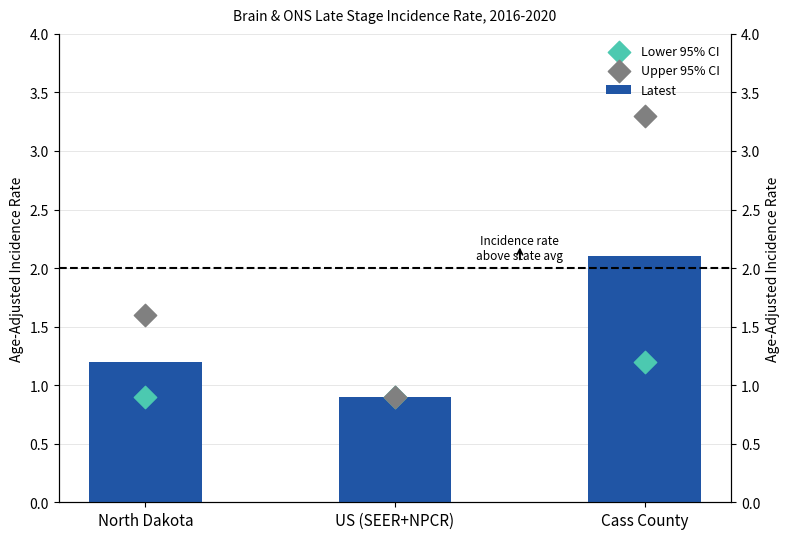

Which series has the widest spread of Y values?

Upper 95% CI